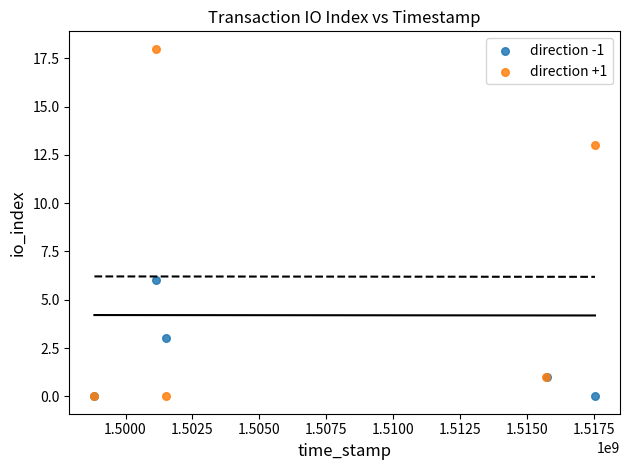

Which series contains the highest Y value?

direction +1